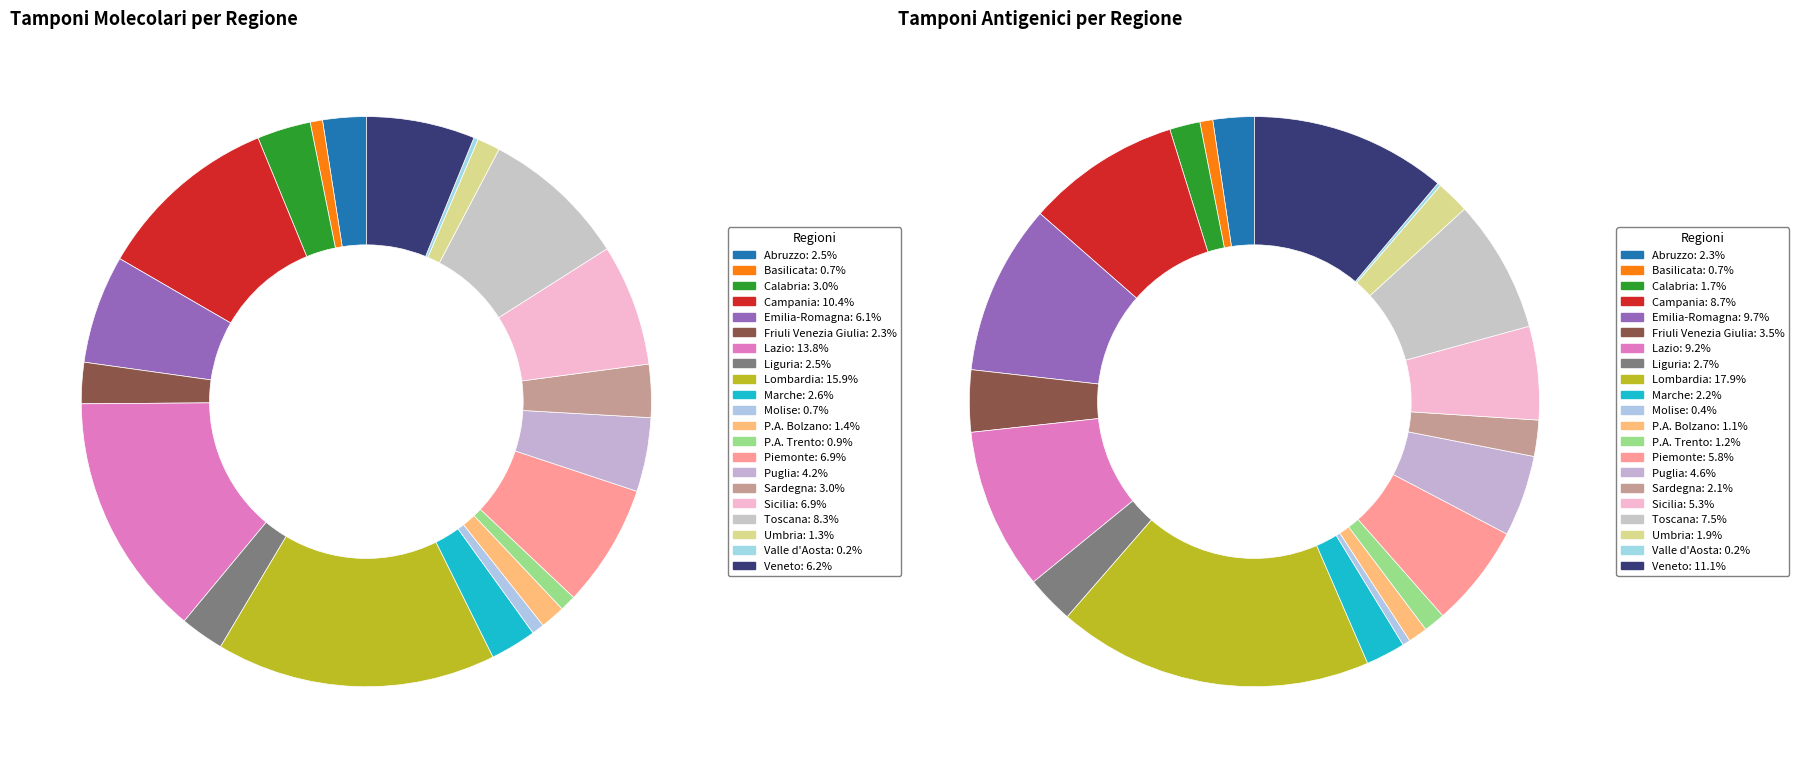

Count the number of slices in the pie.

21